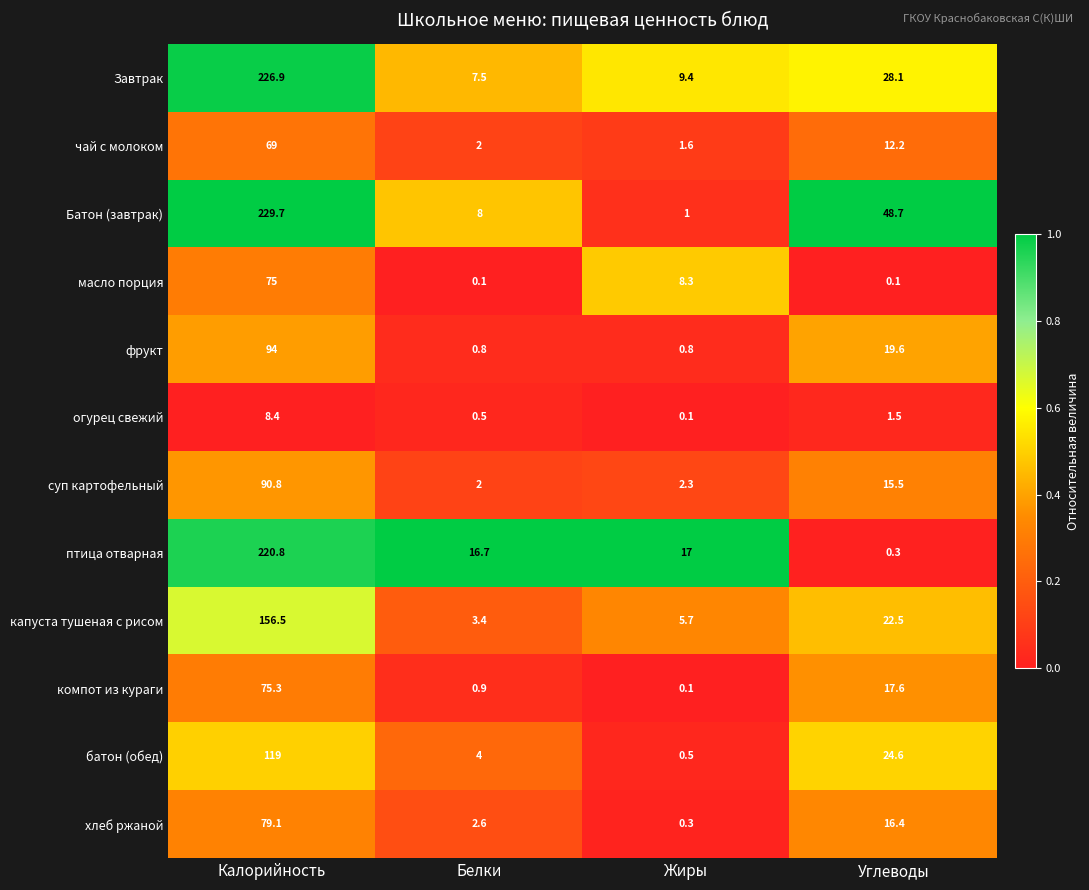

What is the total value across all series at Калорийность?

1444.5